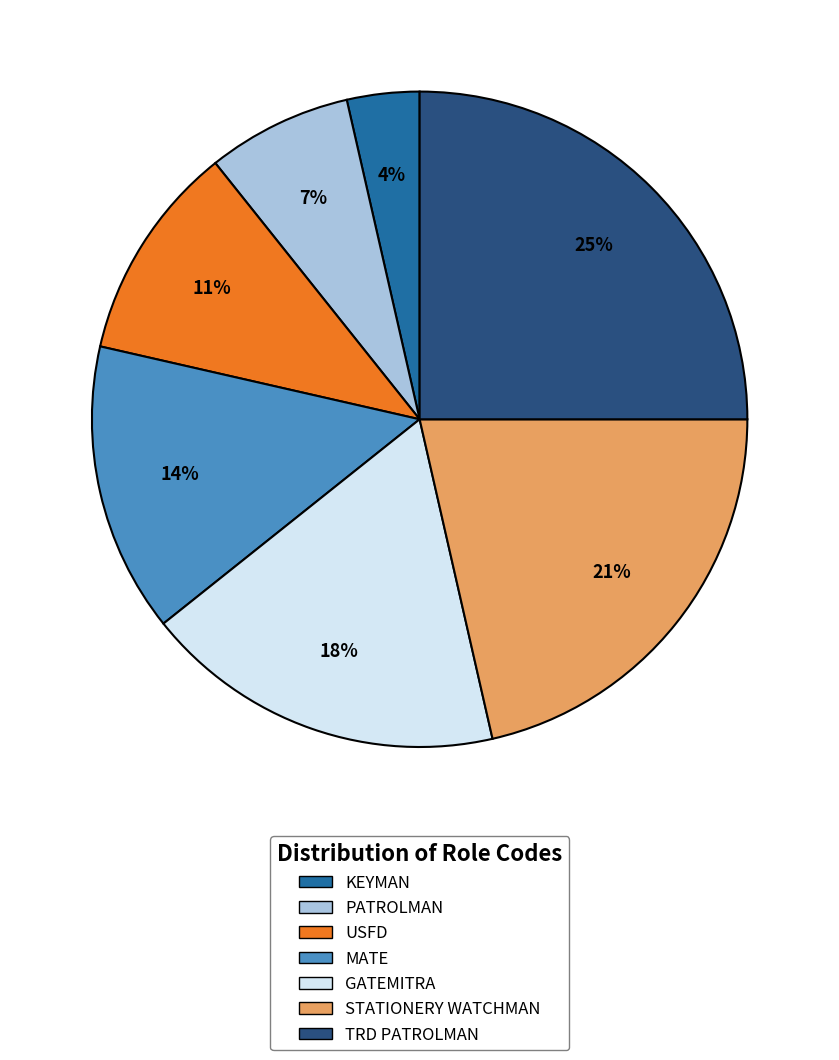

Which has a higher value, STATIONERY WATCHMAN or USFD?

STATIONERY WATCHMAN